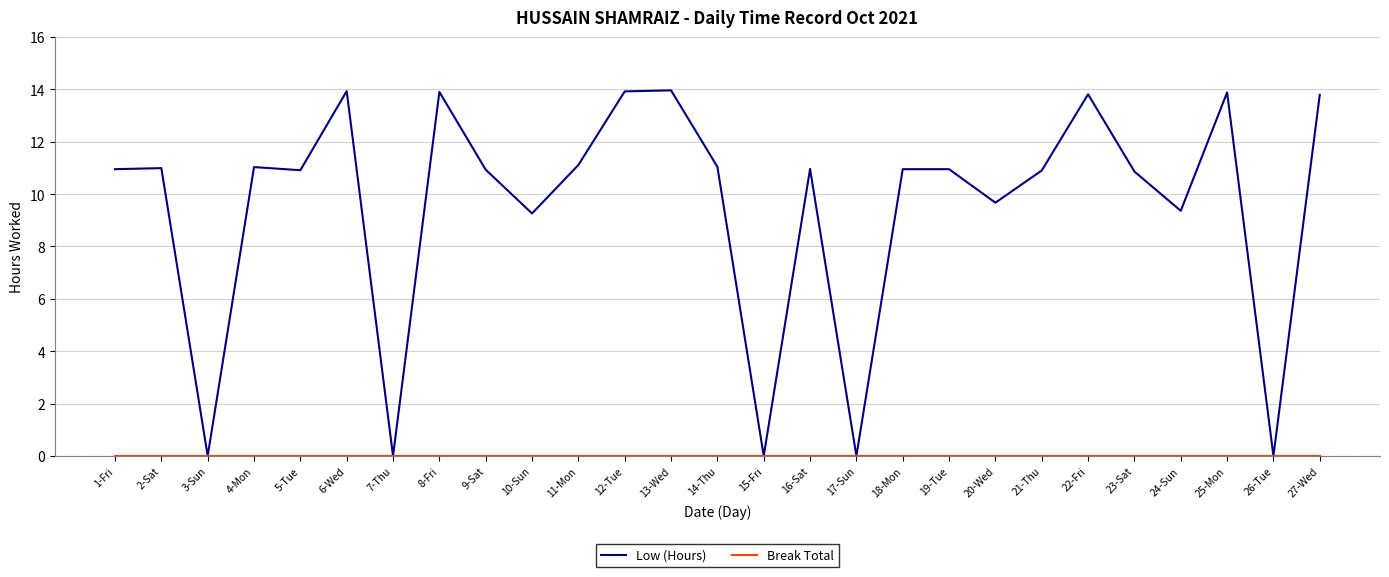

The value of Low (Hours) at 16-Sat is 6.7. True or false?

False